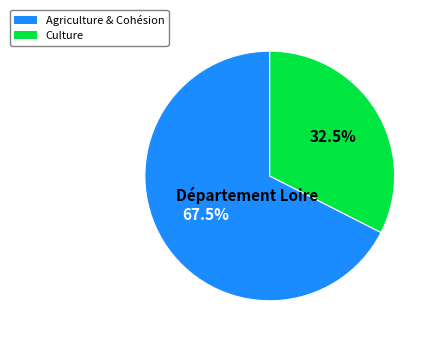

How many slices are in this pie chart?

2